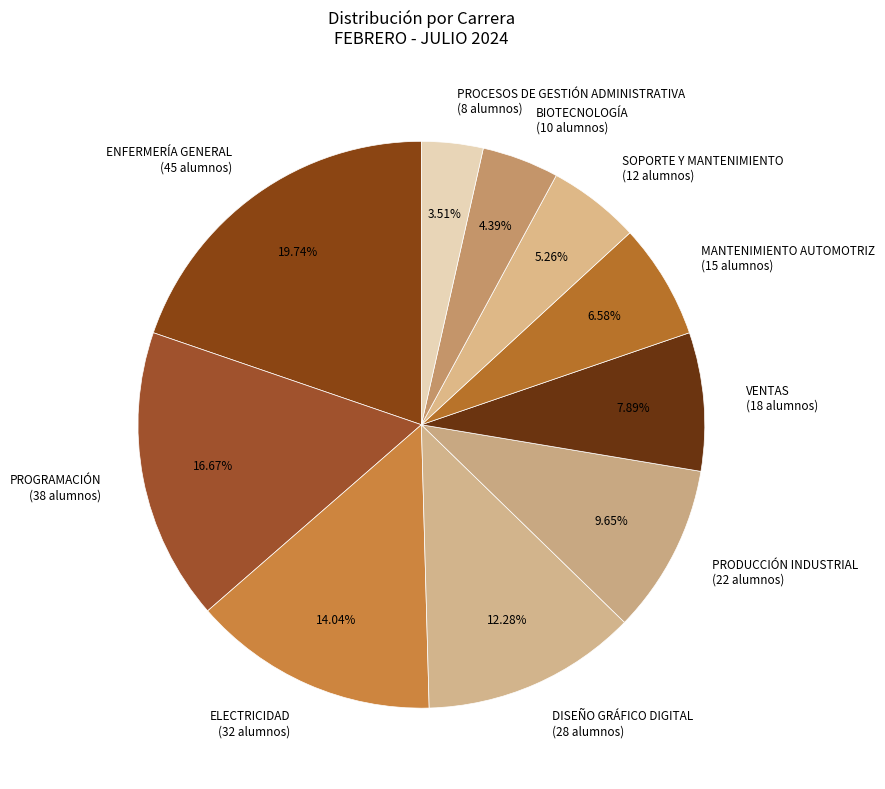

Between SOPORTE Y MANTENIMIENTO and DISEÑO GRÁFICO DIGITAL, which is larger?

DISEÑO GRÁFICO DIGITAL